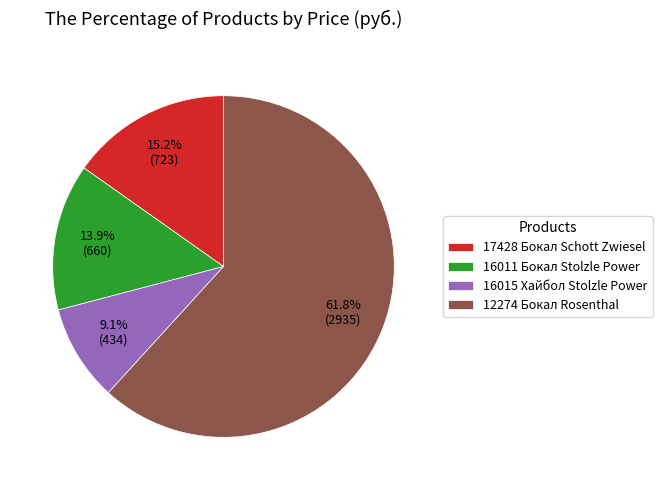

What percentage is the 16015 Хайбол Stolzle Power slice, to the nearest percent?

9%